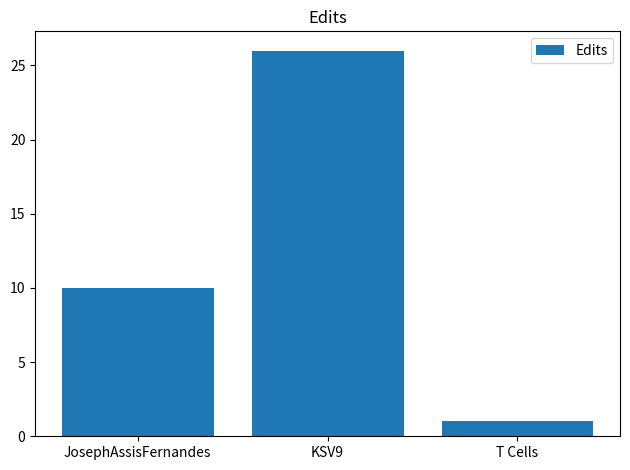

What is the value of the 1st bar from the left?

10